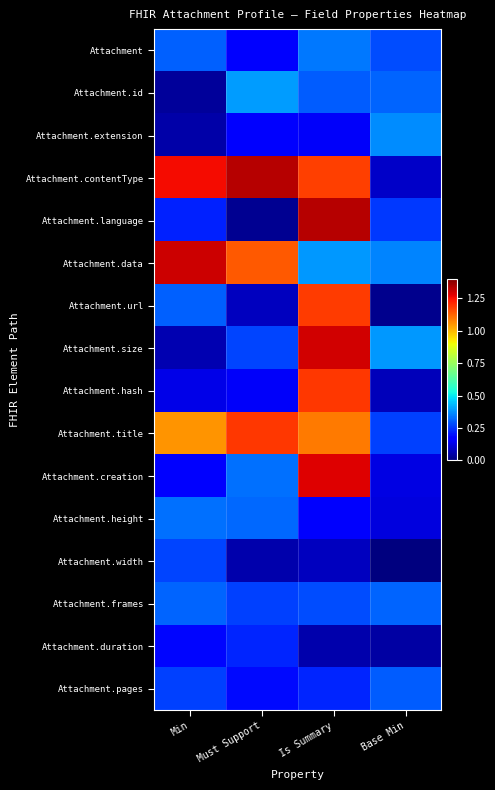

At how many categories does at least one series exceed 1?

3